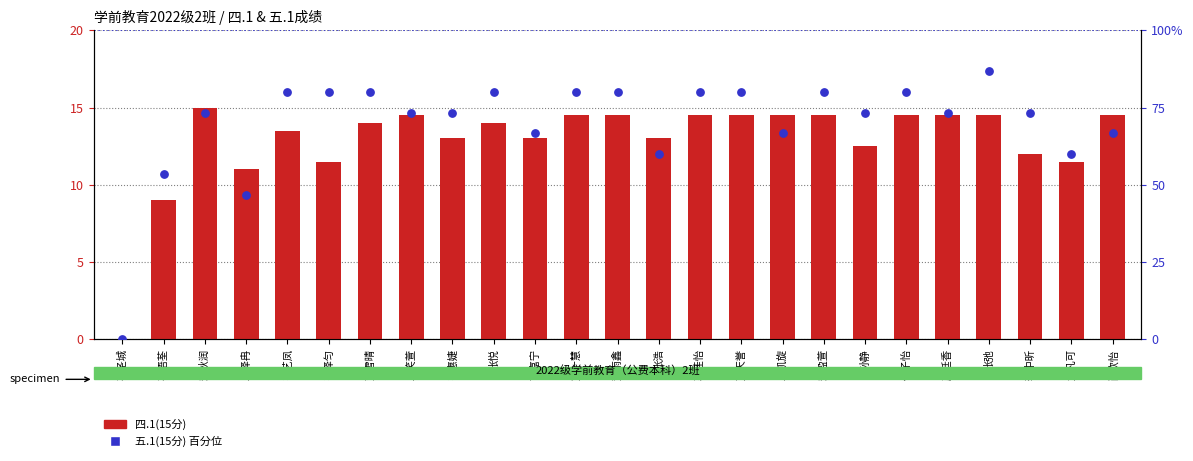

Which series has the largest total across all categories?

五.1(15分) 百分位